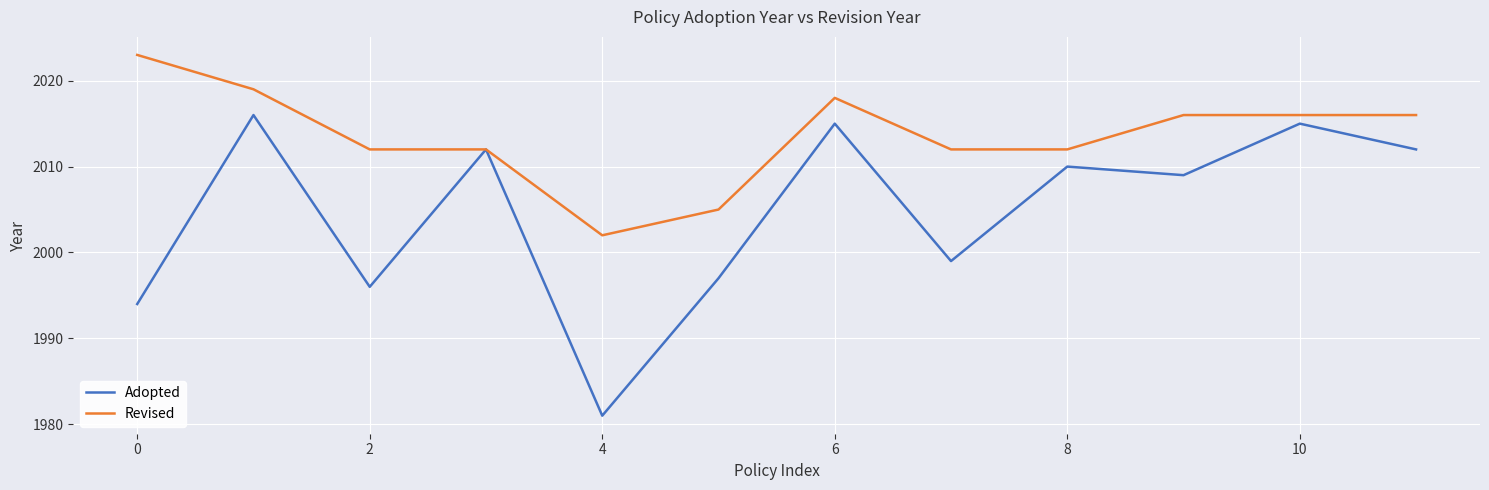

What is the minimum value shown in the chart?

1981